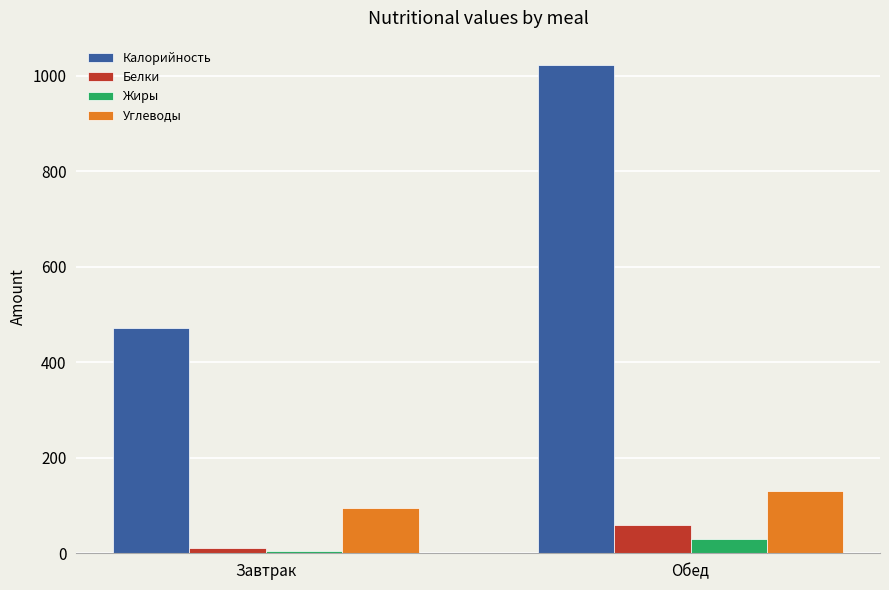

True or false: Калорийность has a value of 747.9 at Завтрак.

False